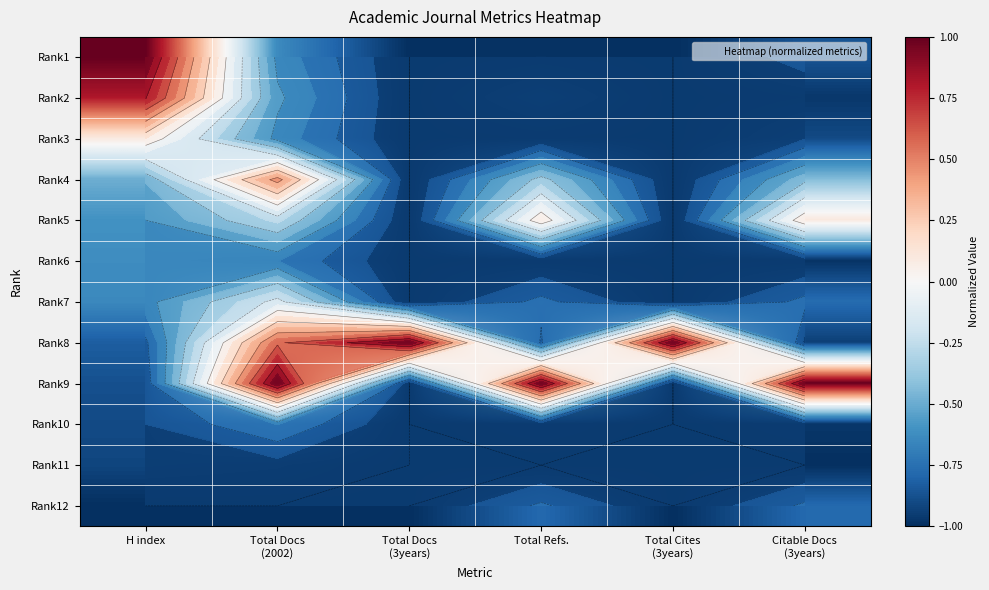

At how many categories does at least one series exceed 0?

6